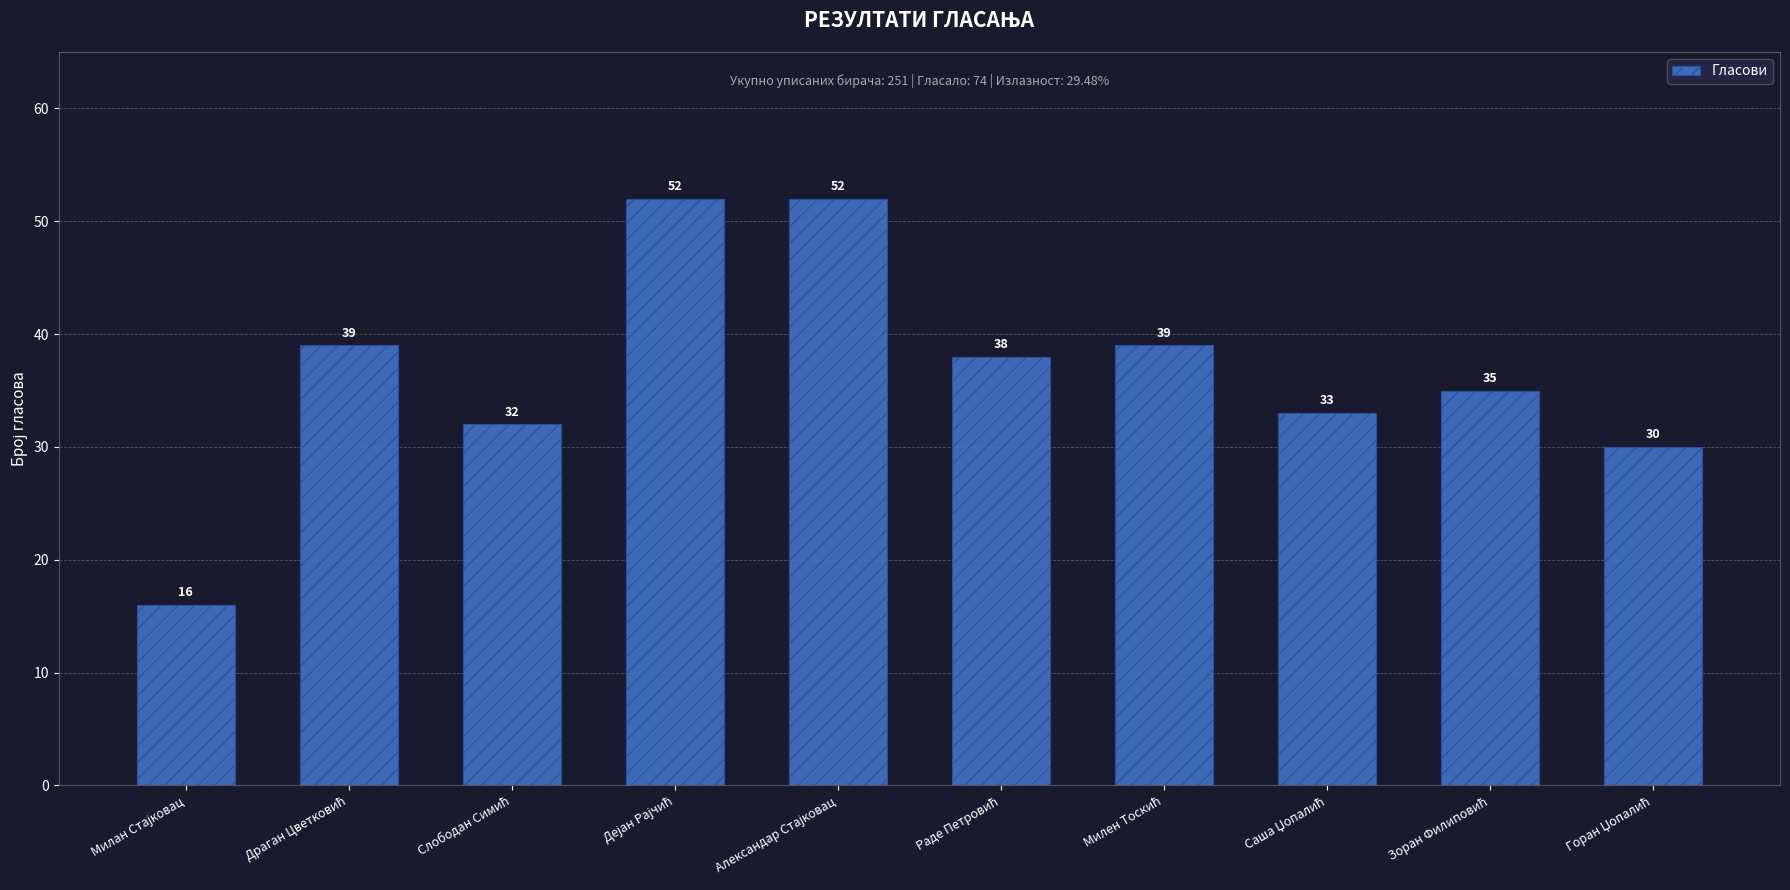

Reading left to right, what are all the values shown in this chart?

16	39	32	52	52	38	39	33	35	30